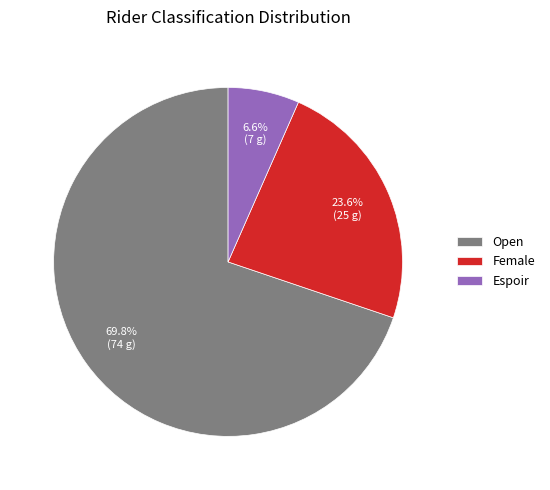

To the nearest percent, what portion does Female represent?

24%